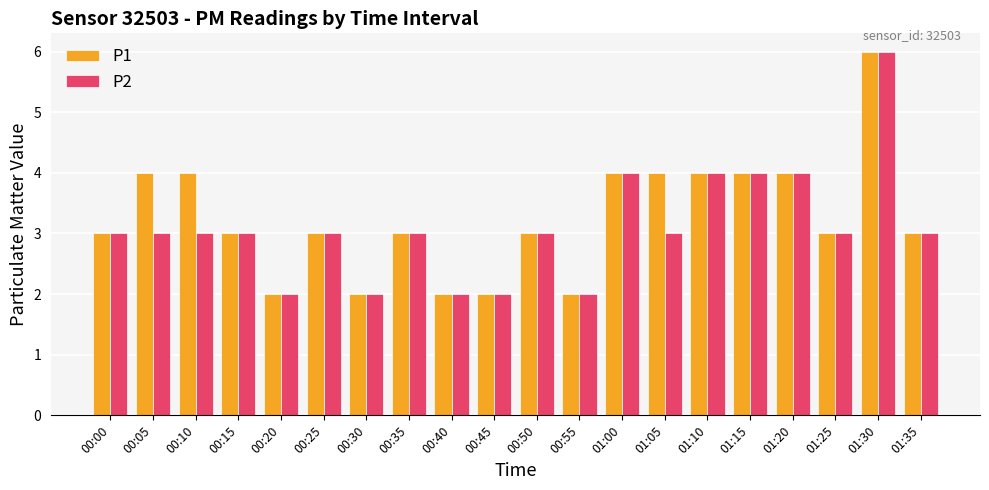

What is the label of the 15th bar from the left?

01:10